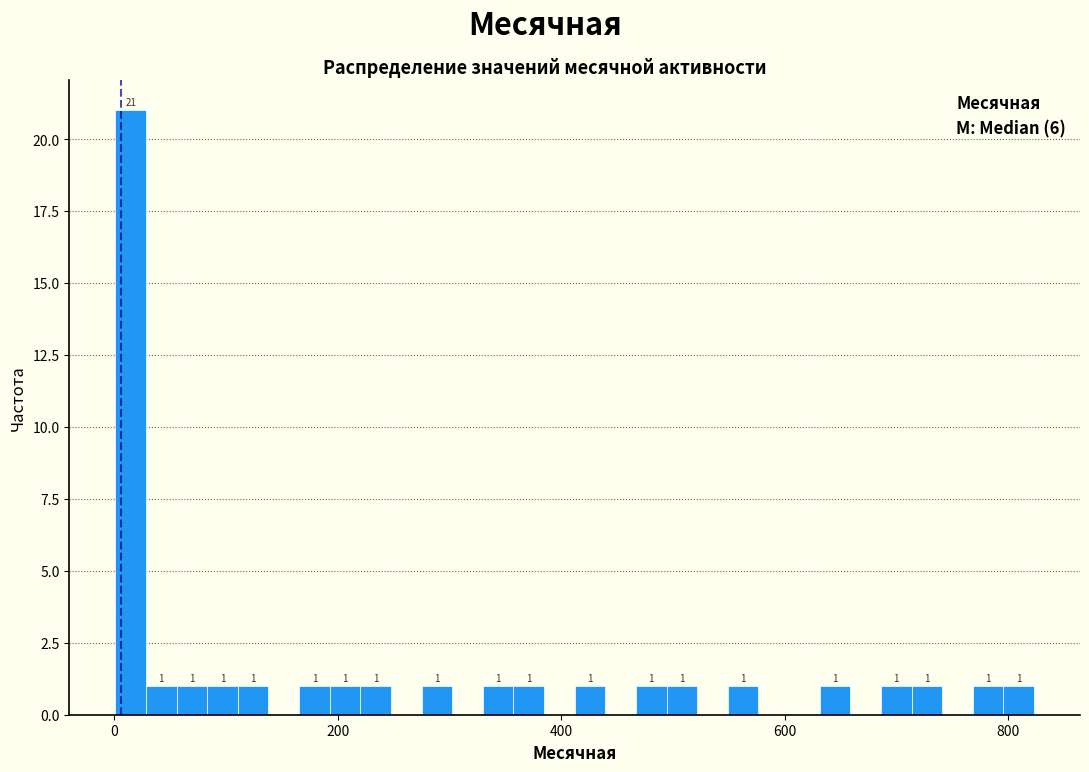

Read against the x-axis, roughly where is the centre of the tallest bar?

20